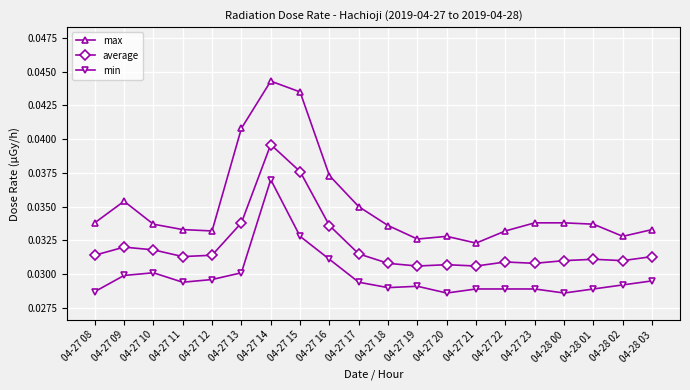

What is the label of the 6th point from the right?

04-27 22